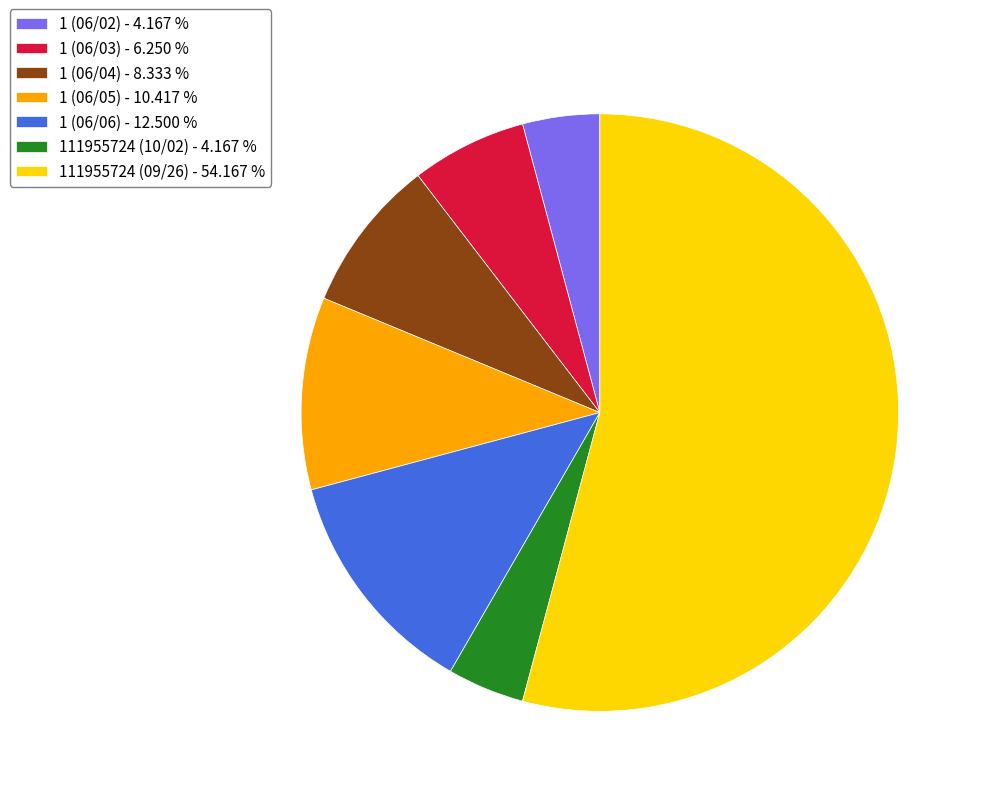

The 1 (06/04) slice represents 21% of the pie. True or false?

False